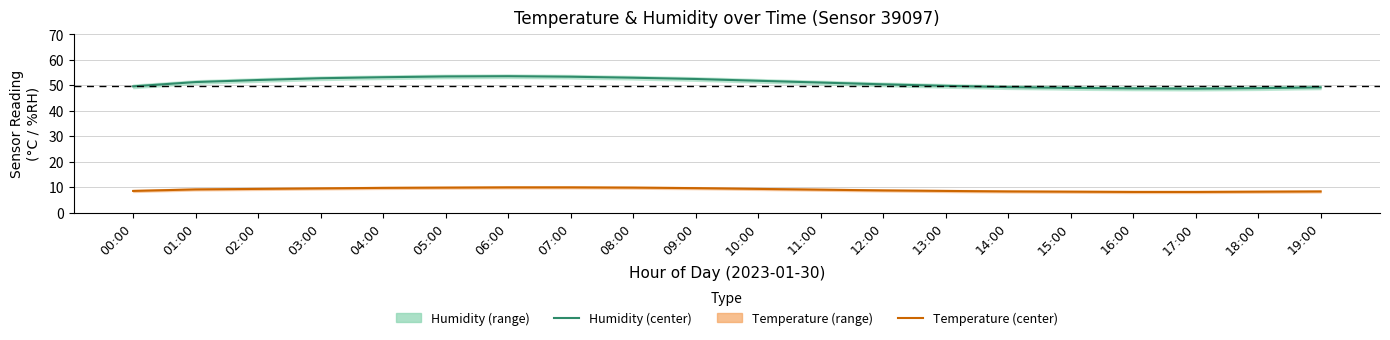

Is it true that Humidity (center) equals 53.6 at 06:00?

True